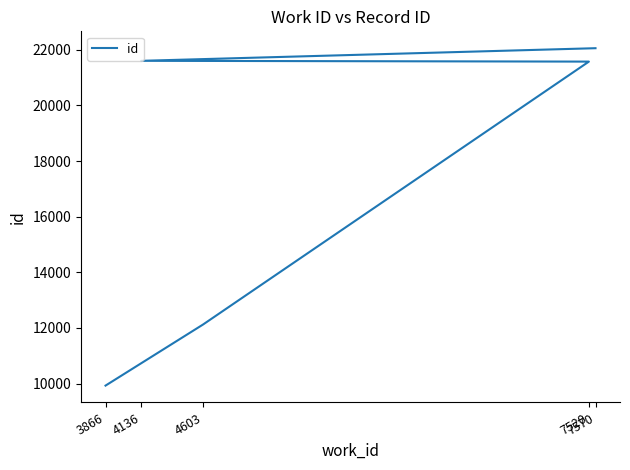

What is the difference between the maximum and minimum values?

12134